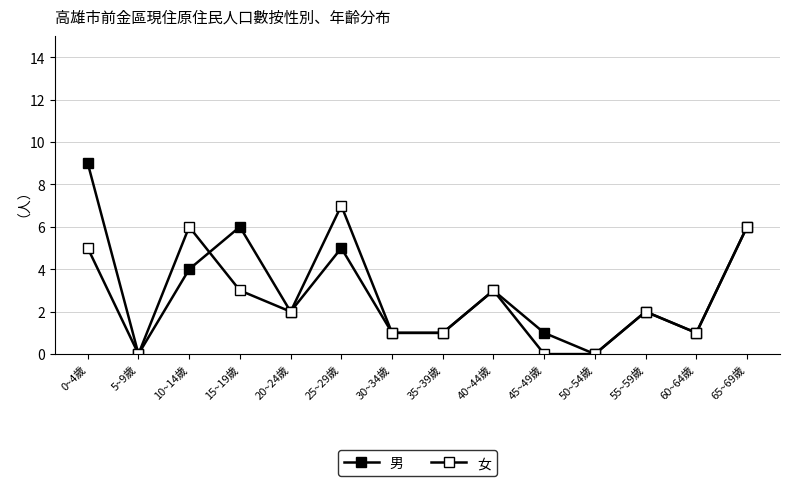

How many lines are shown in the chart?

2